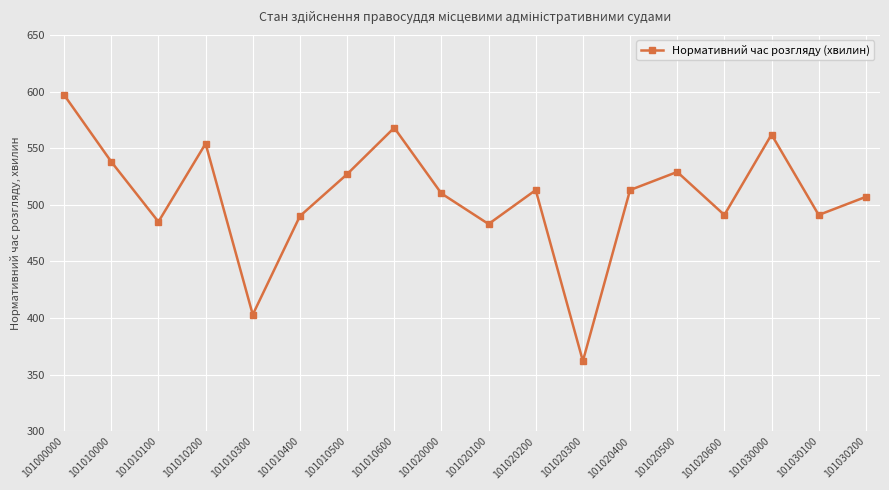

Approximately how many times larger is the value at 101030100 compared to 101020000?

1.0